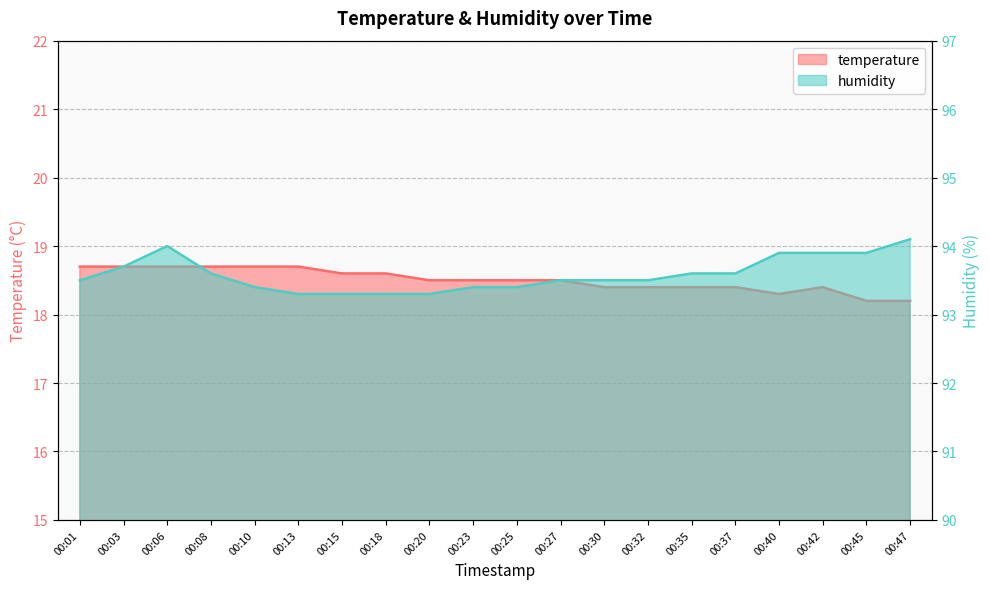

What is the difference between the highest and lowest values at 00:15?

74.7